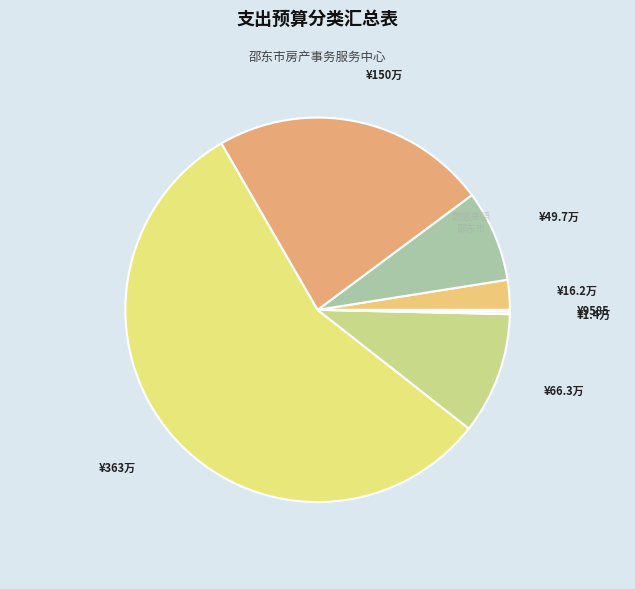

How many segments does this pie chart have?

7